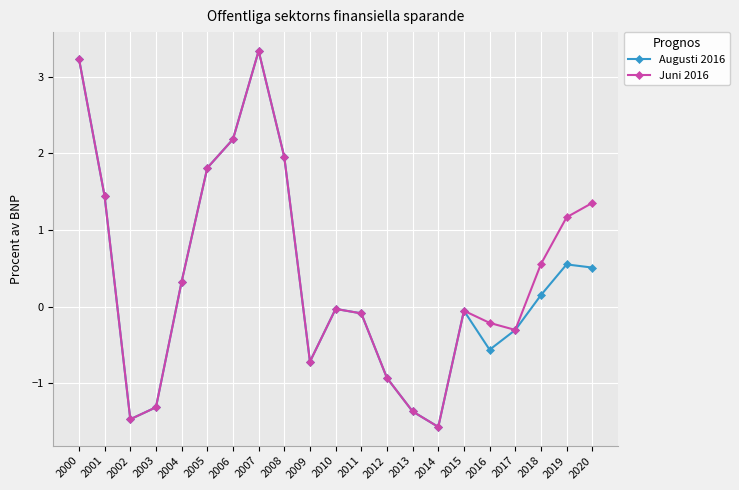

Between 2003 and 2016, which series saw the biggest shift?

Juni 2016